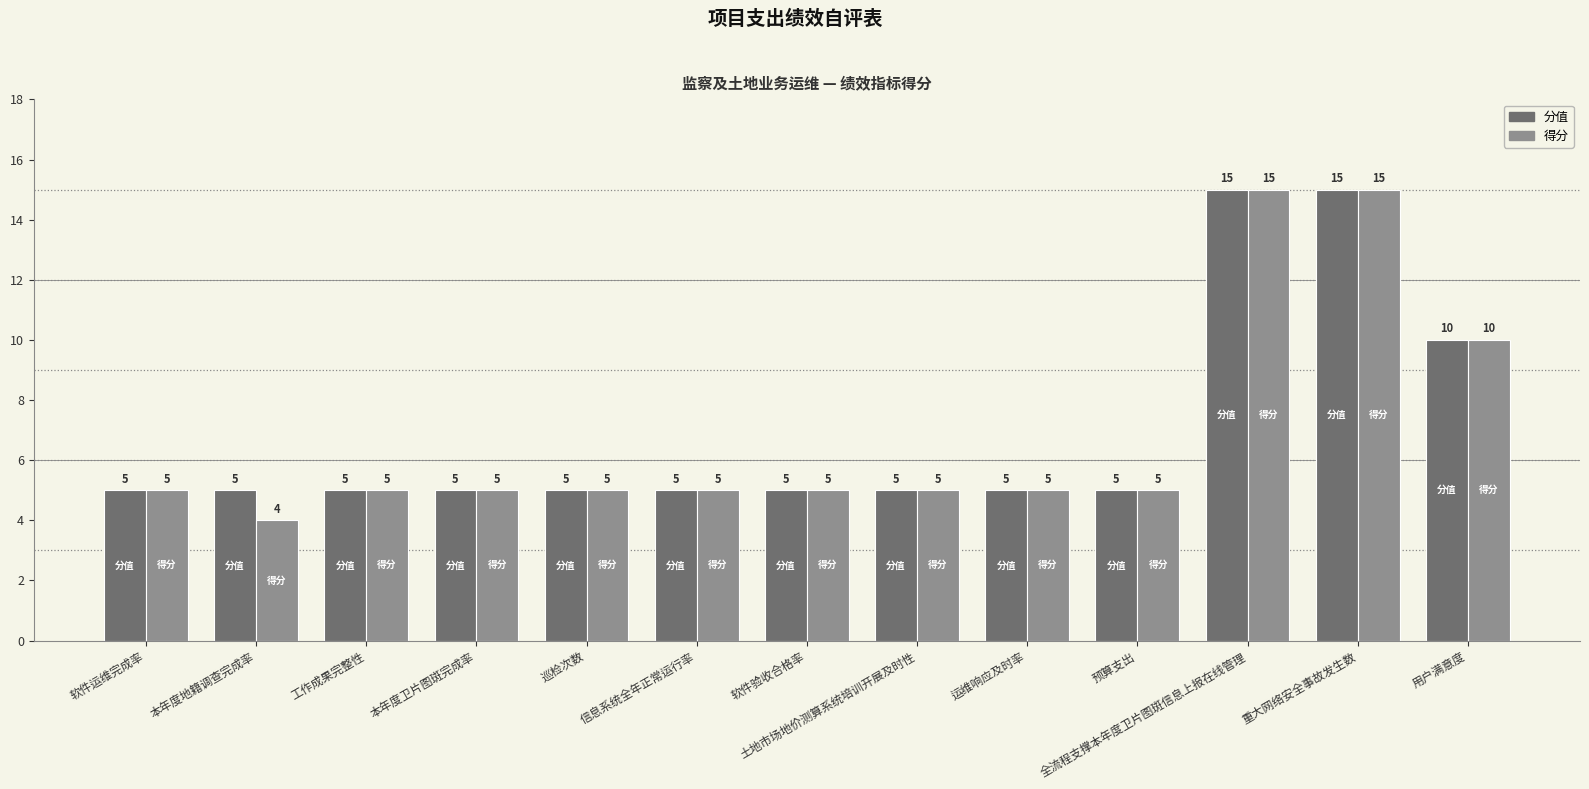

Which series has the largest total across all categories?

分值